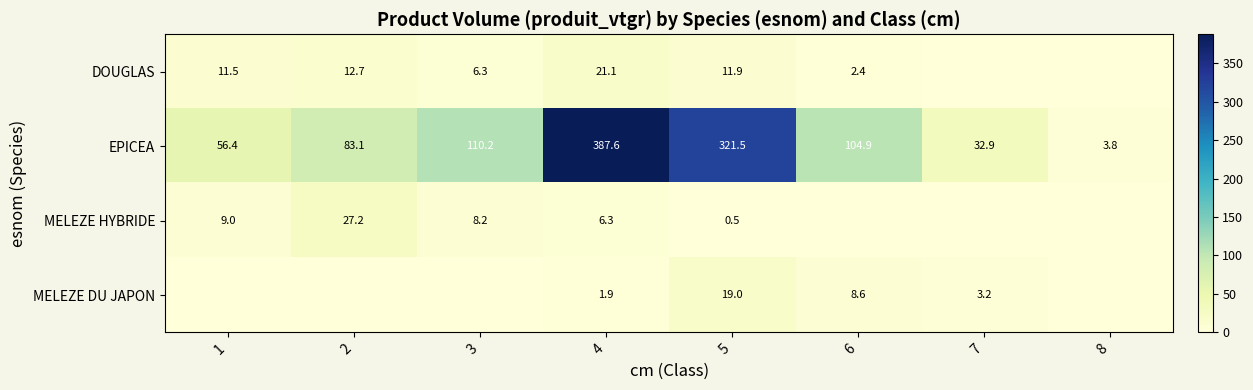

What is the average value of the EPICEA series?

137.6